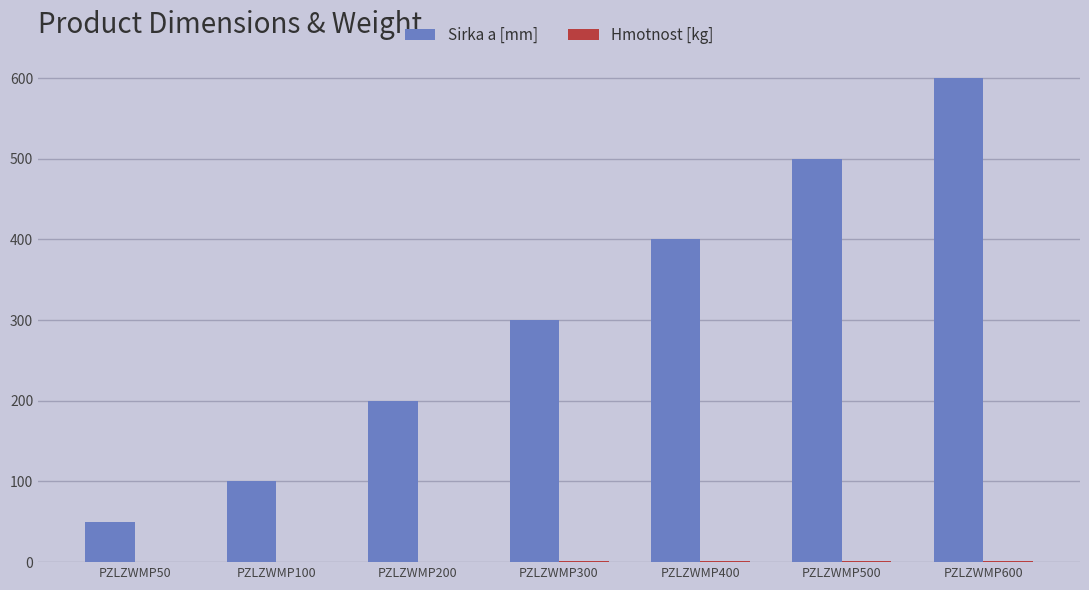

The Sirka a [mm] series shows 326.2 at PZLZWMP200. True or false?

False